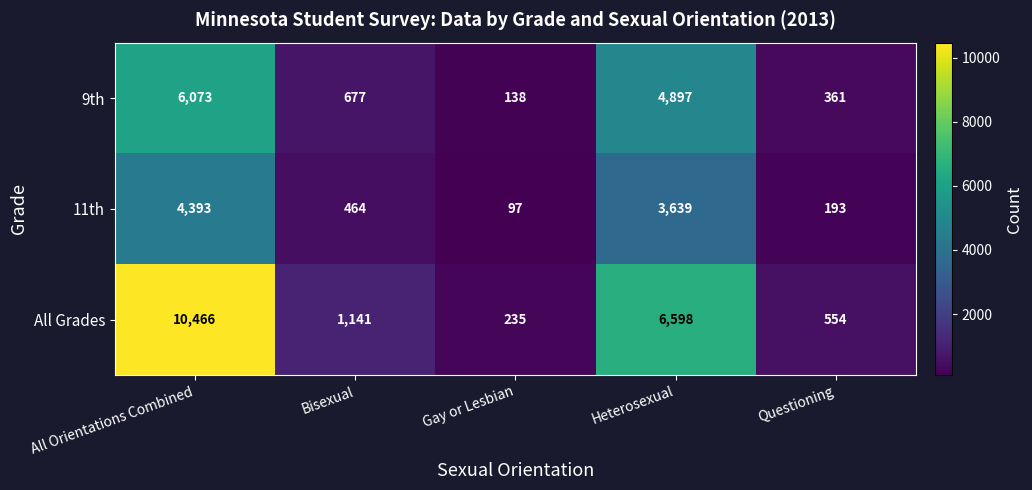

How many series are shown in this chart?

3